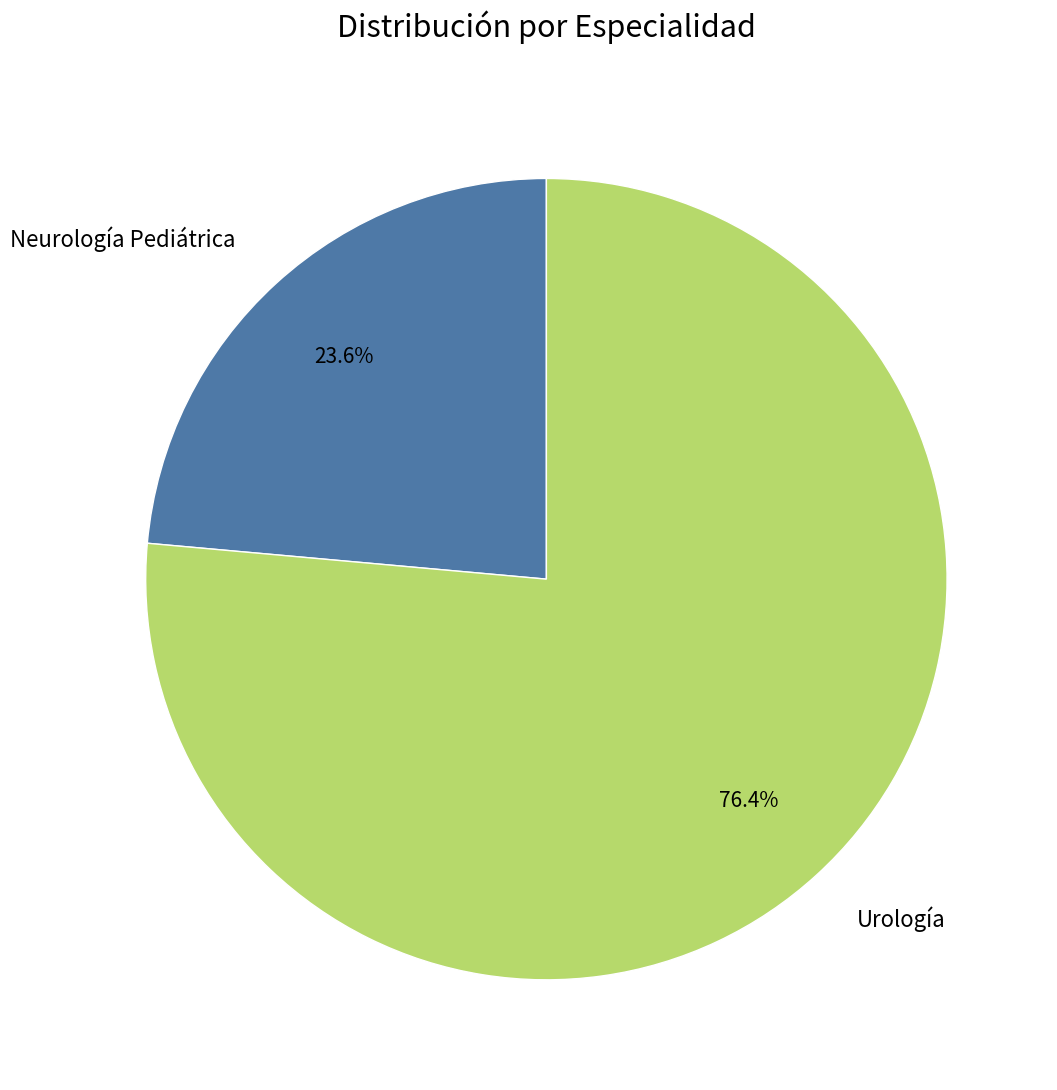

Is it true that Urología is 76% of the pie?

True